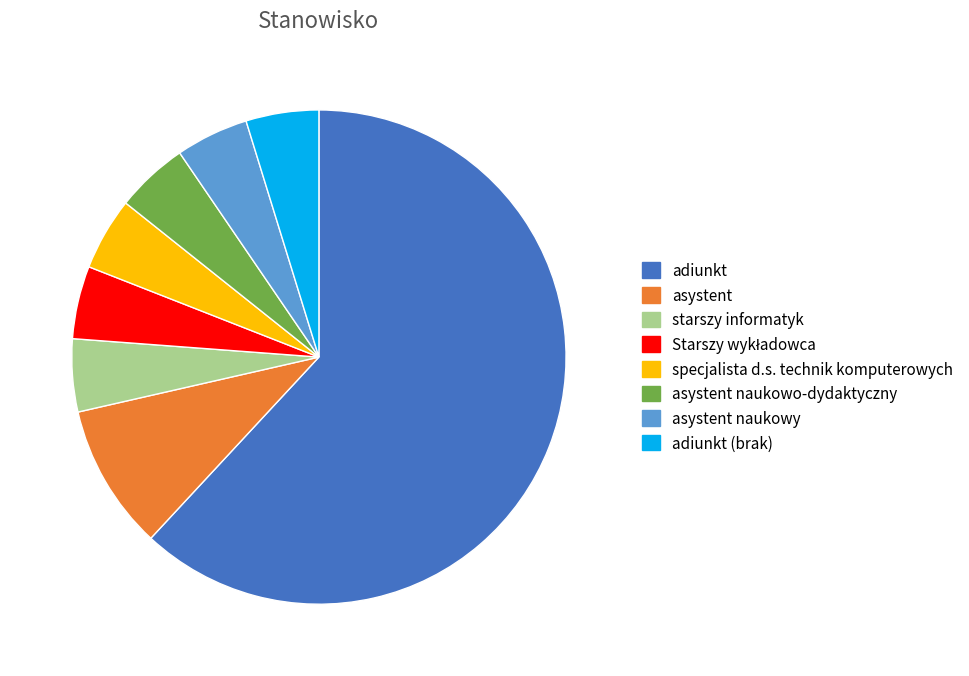

The adiunkt slice represents 62% of the pie. True or false?

True